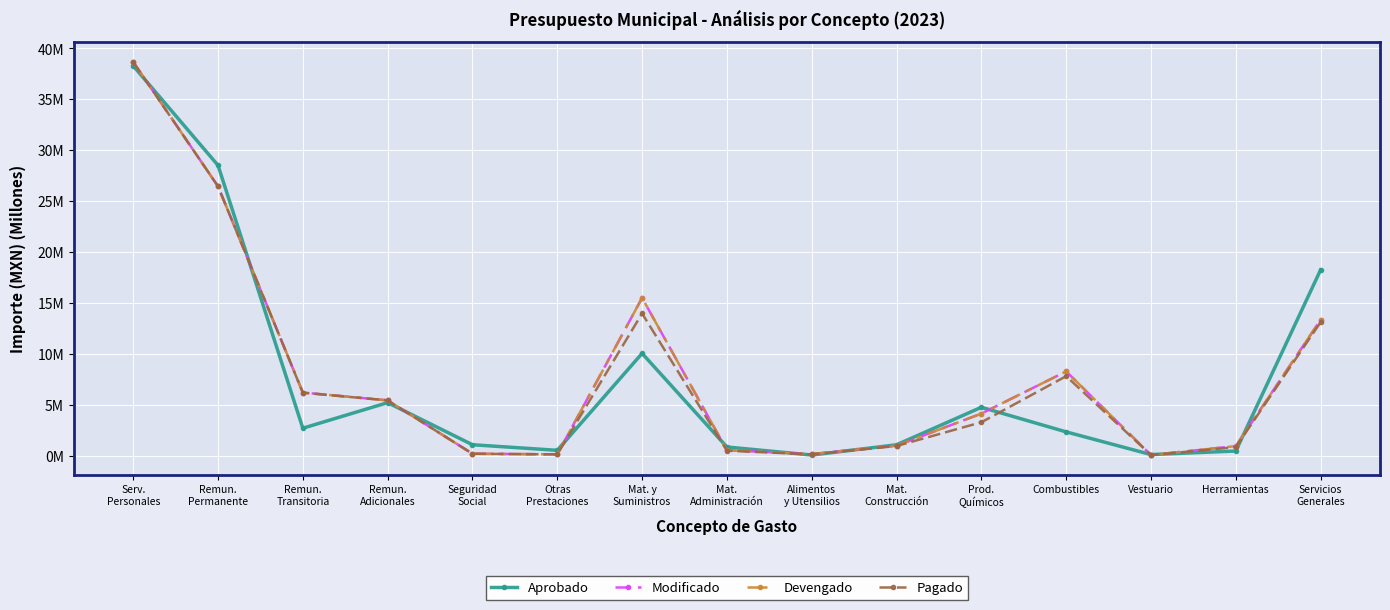

What is the highest value of the Aprobado series?

38.3